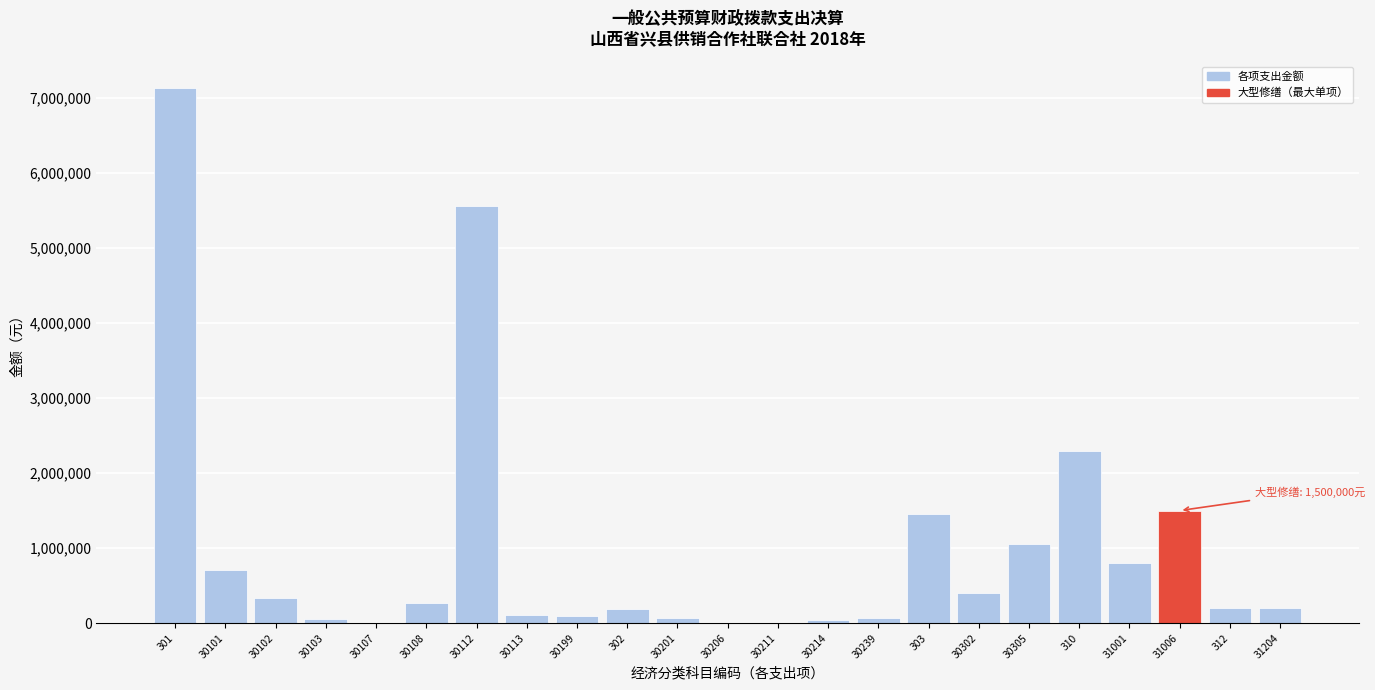

Approximately how many times larger is the value at 30302 compared to 31204?

2.0